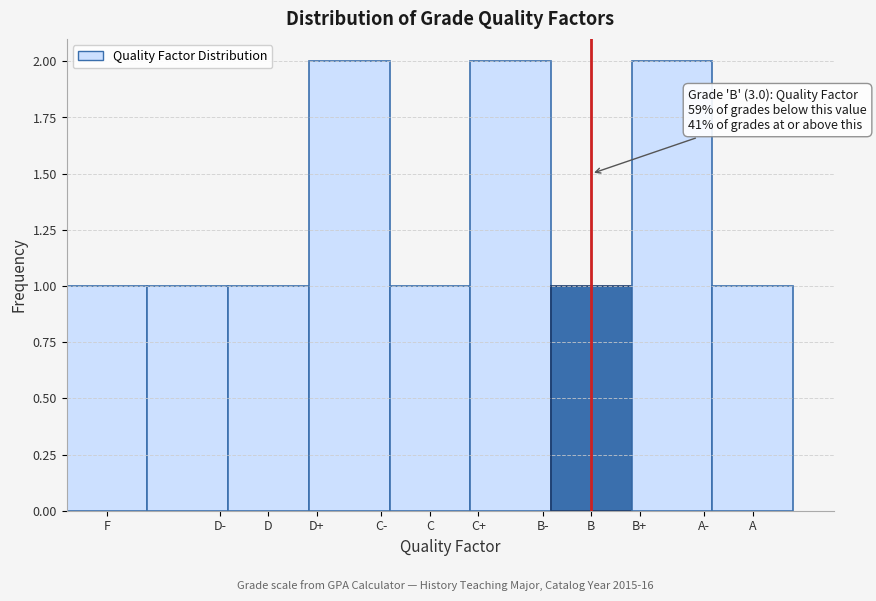

Reading right to left, what are all the values shown in this chart?

A=1	B+=2	B=1	C+=2	C=1	D+=2	D=1	D-=1	F=1